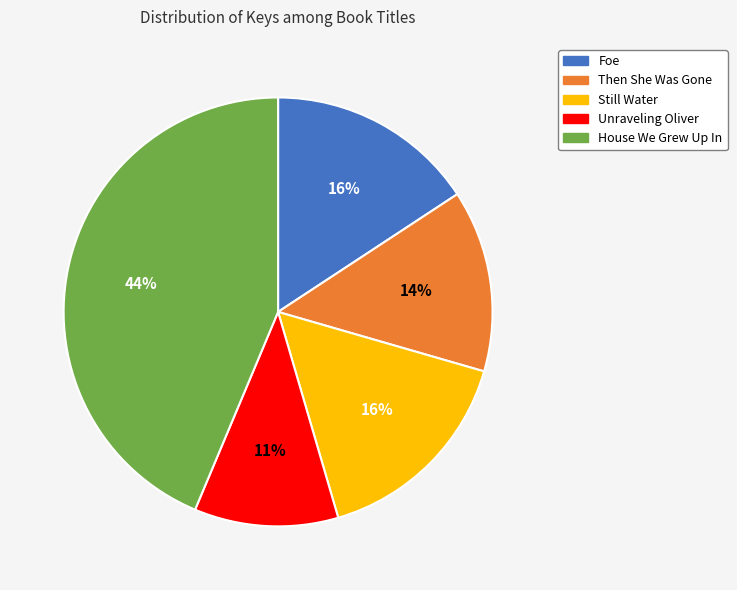

What is the ratio of the value at Then She Was Gone to the value at Unraveling Oliver?

1.3